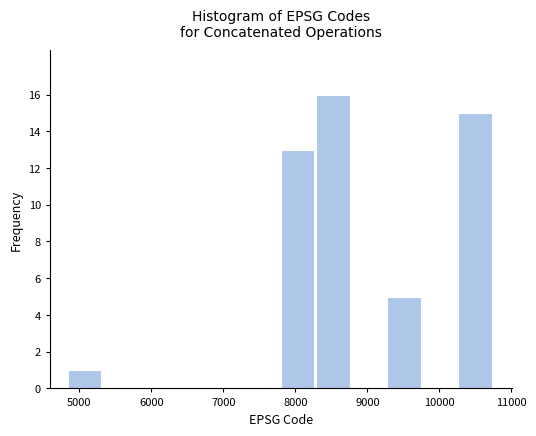

Reading left to right, list every bar in this chart as the range it spans on the x-axis followed by its height. Neither the bar edges nor the heights are printed on the chart, so give them approximately, as read against the axes.

4800 to 5300: 1
5300 to 5800: 0
5800 to 6300: 0
6300 to 6800: 0
6800 to 7300: 0
7300 to 7800: 0
7800 to 8300: 13
8300 to 8800: 16
8800 to 9300: 0
9300 to 9800: 5
9800 to 10300: 0
10300 to 10800: 15